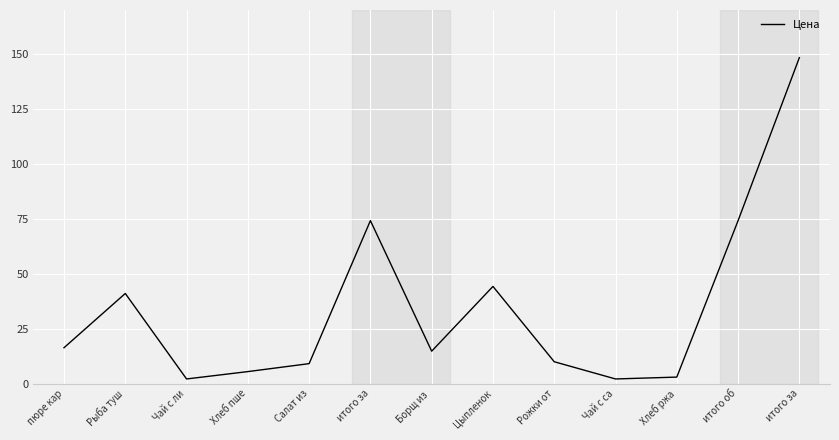

Does the chart display data point markers on the line(s)?

No